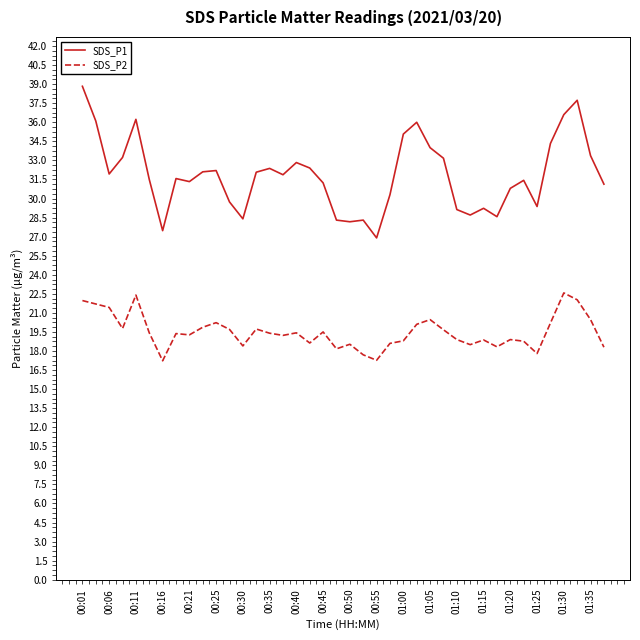

What is the minimum value shown in the chart?

17.2